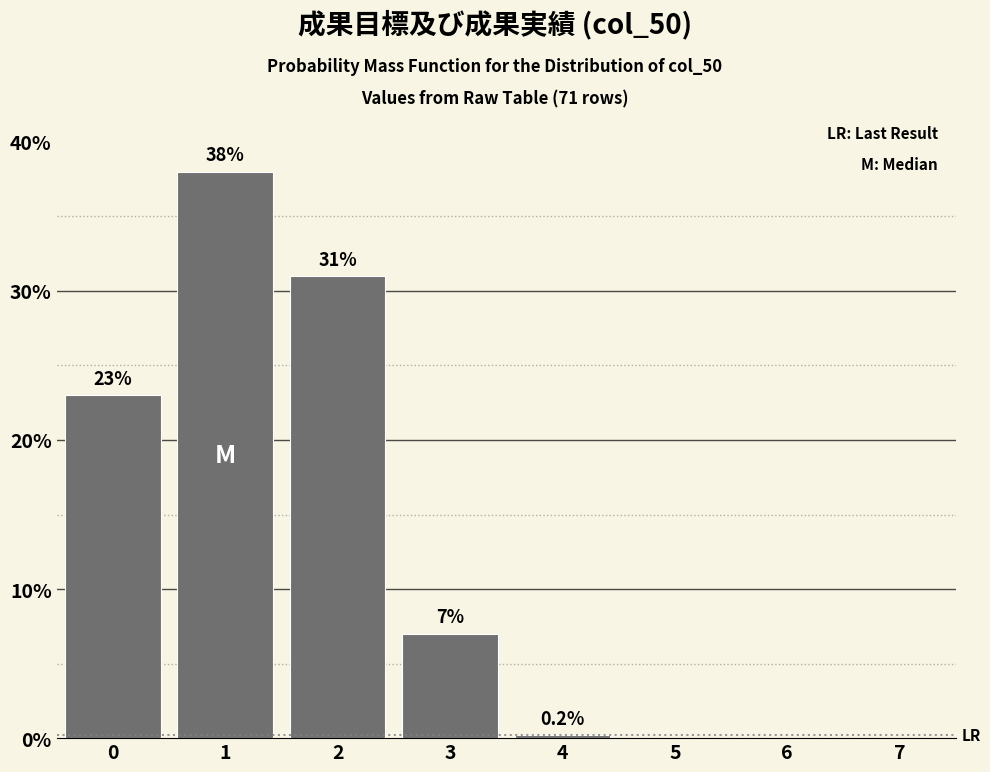

Reading left to right, list all the values displayed in this chart.

0=23.0	1=38.0	2=31.0	3=7.0	4=0.2	5=0.0	6=0.0	7=0.0